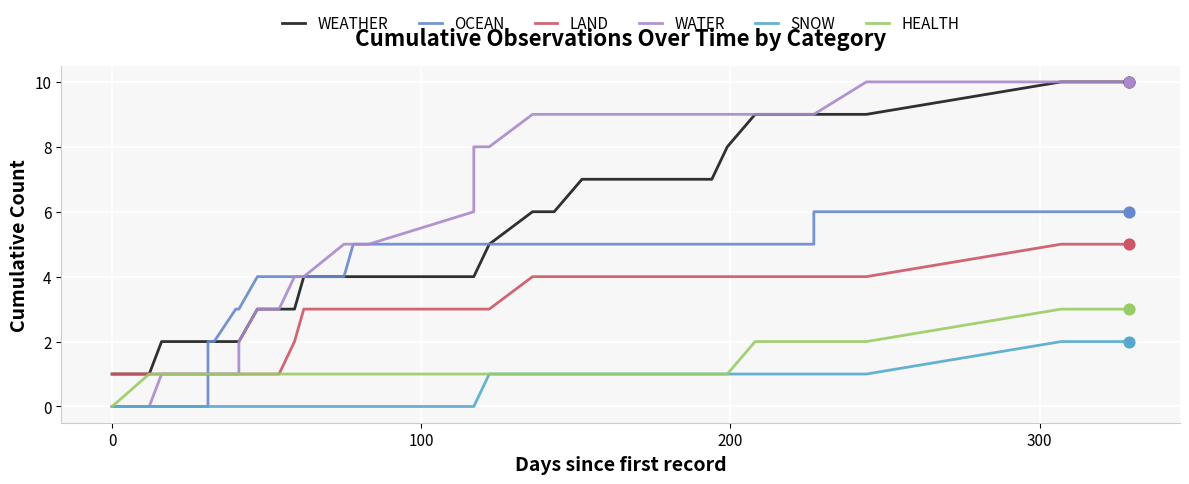

At how many categories does at least one series exceed 8?

13